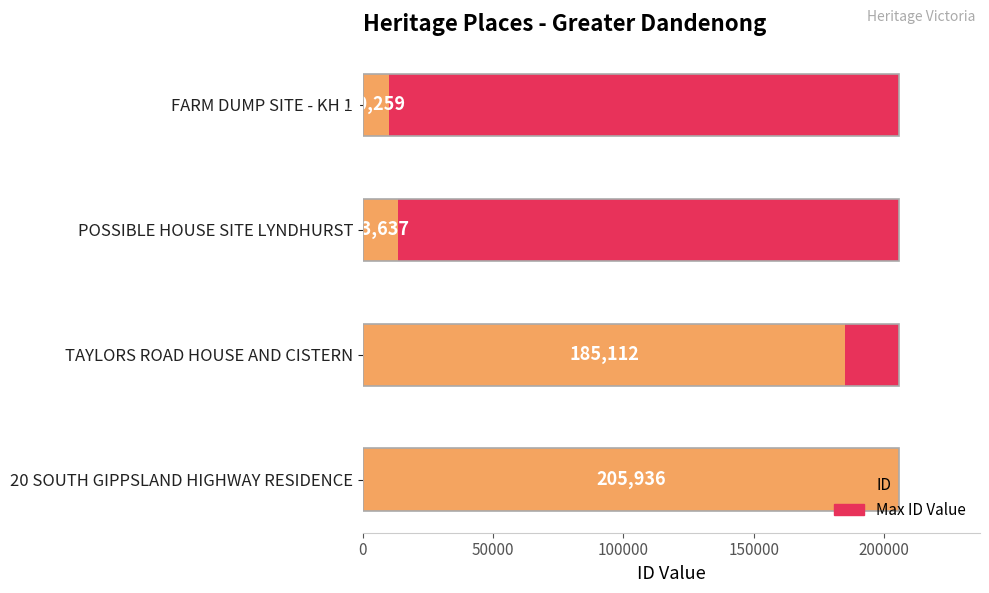

Which series changed the most between 50000 and 100000?

ID